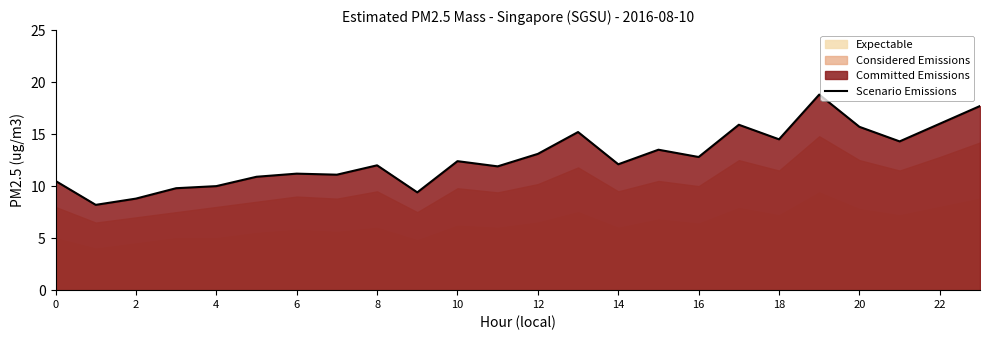

What is the ratio of the value at 21 to the value at 17?

0.9